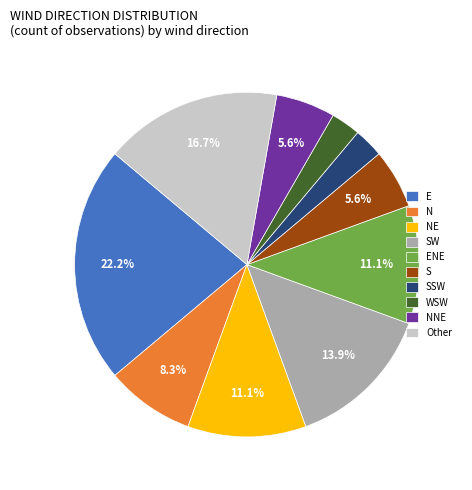

What is the ratio of the value at ENE to the value at NNE?

2.0